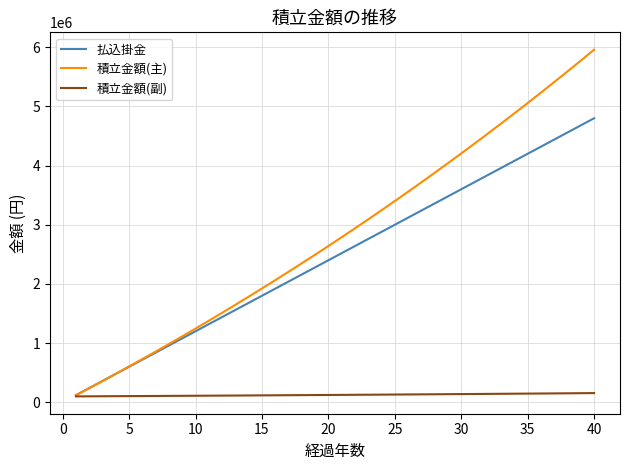

What is the maximum value for 払込掛金?

4800000